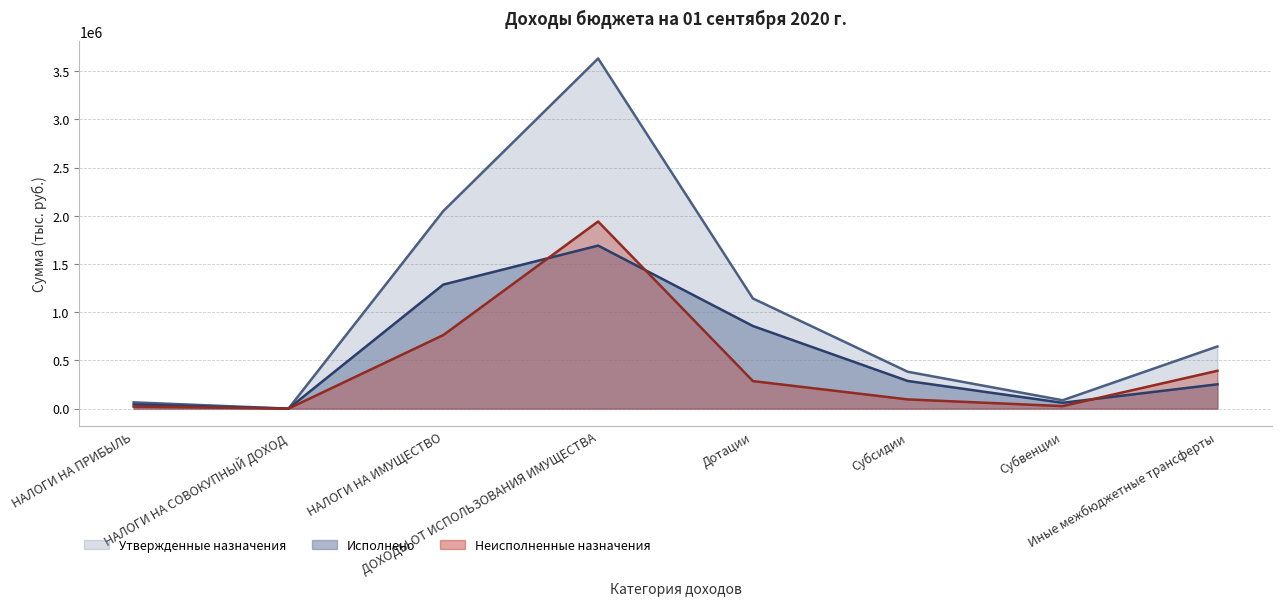

The value of Утвержденные назначения at Субвенции is 86843.0. True or false?

True